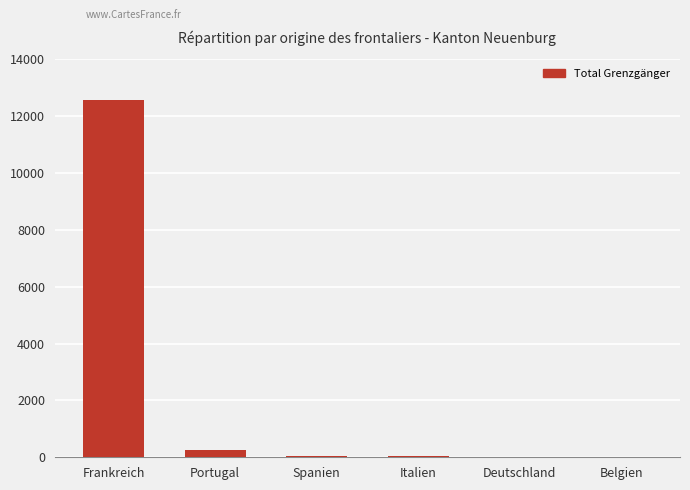

What is the sum of all values?

12934